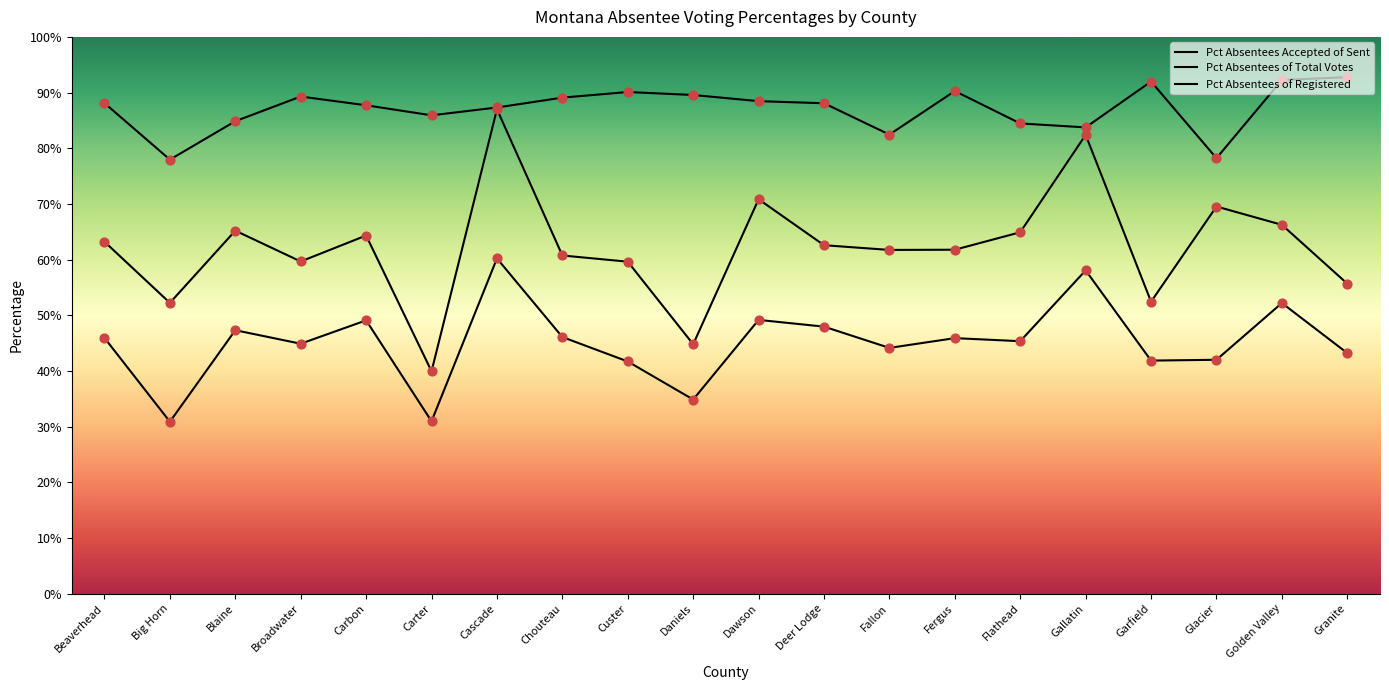

Which series contains the lowest Y value?

Pct Absentees of Registered